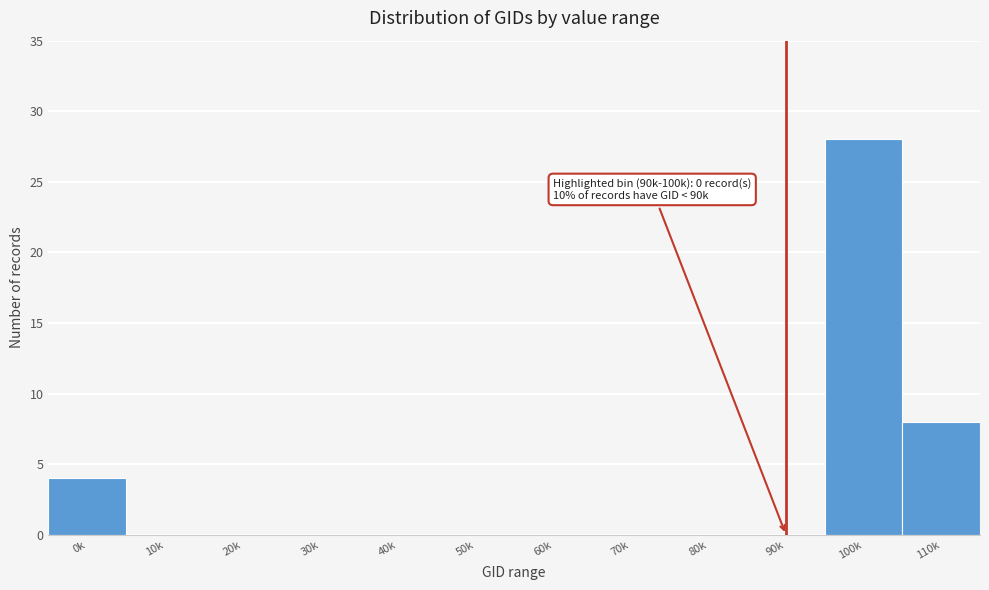

Reading left to right, list all the values displayed in this chart.

0k=4	10k=0	20k=0	30k=0	40k=0	50k=0	60k=0	70k=0	80k=0	90k=0	100k=28	110k=8